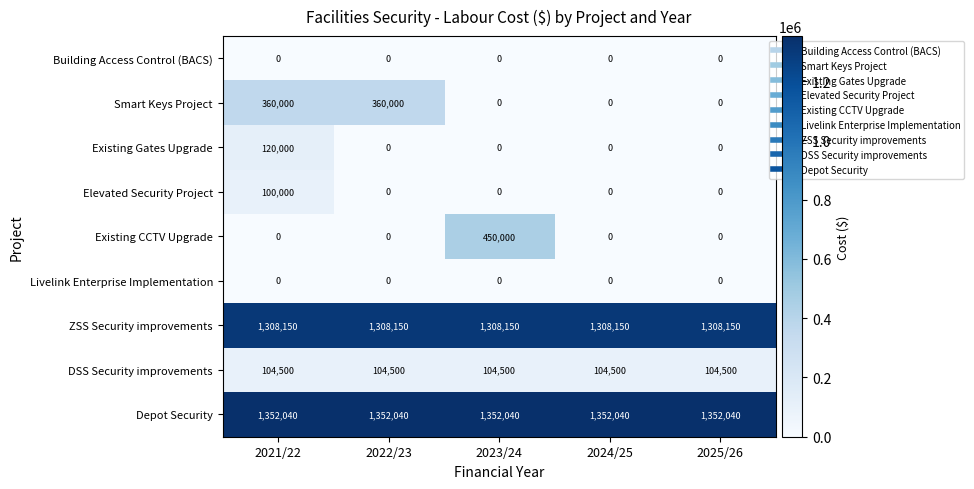

At how many categories does at least one series exceed 41037?

5